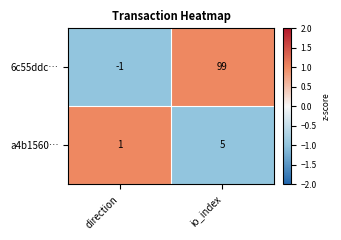

The 6c55ddc… series shows 0 at direction. True or false?

False